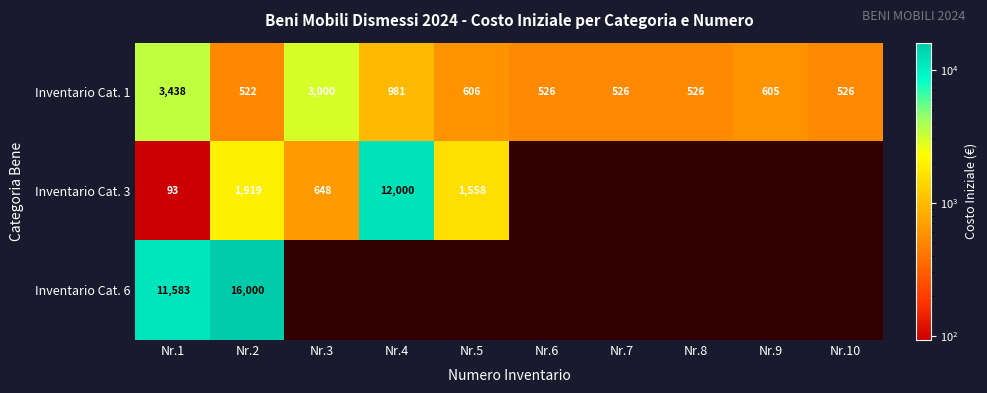

Which has a higher value, Nr.1 or Nr.5?

Nr.1